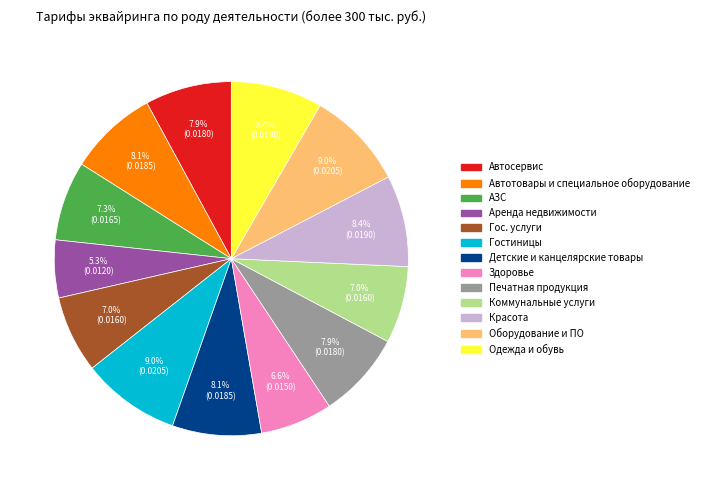

Count the number of slices in the pie.

13